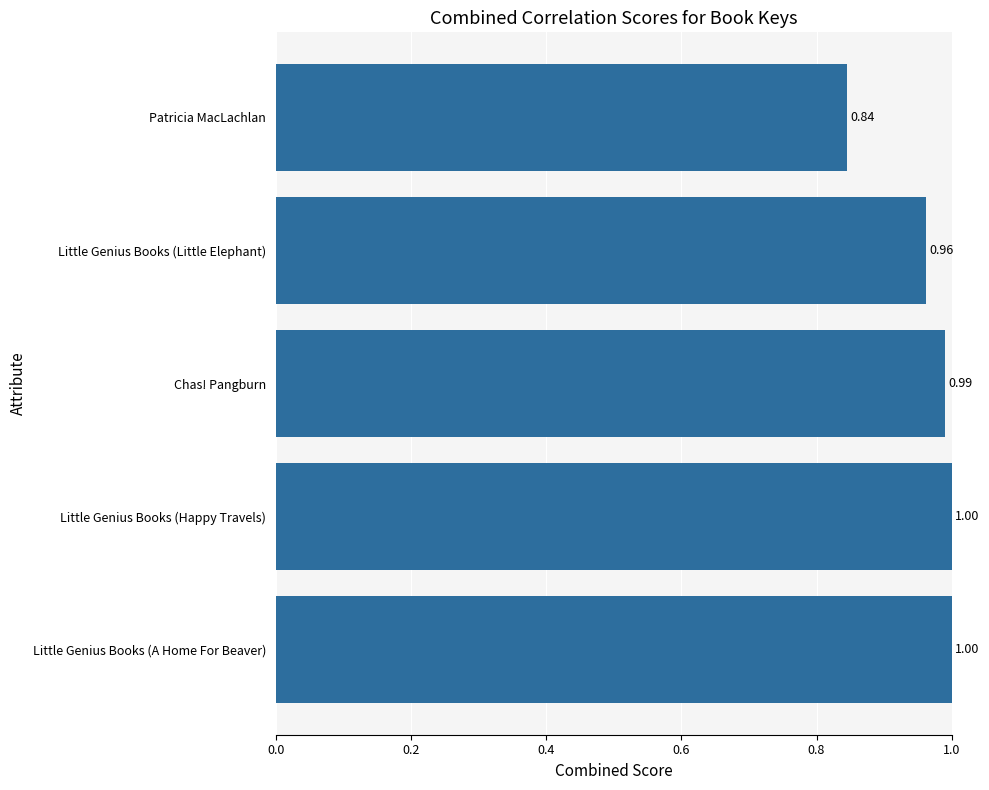

Which label corresponds to the smallest value in the chart?

Patricia MacLachlan